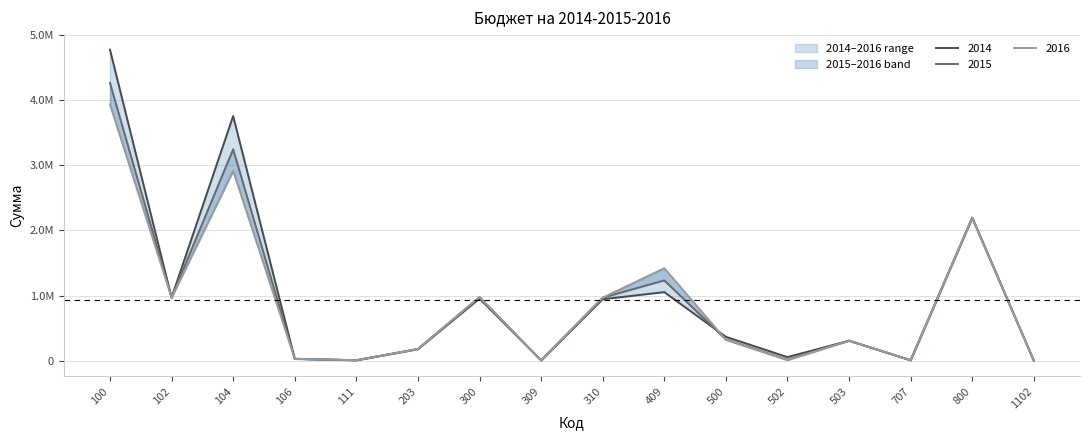

At which category does 2016 reach its first local valley?

102